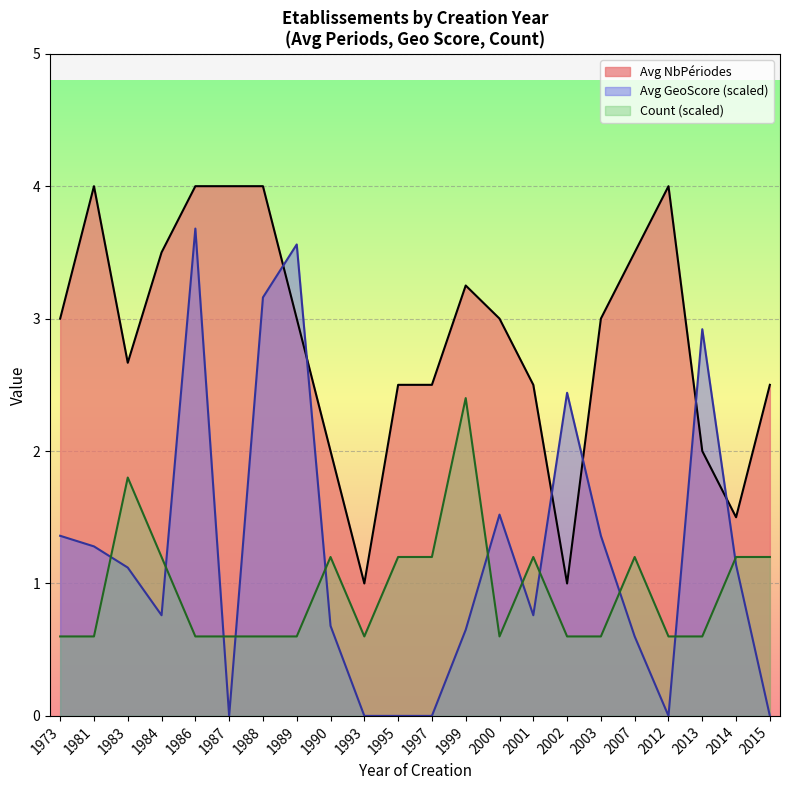

After their last crossing, which series has the higher values: Count (scaled) or Avg GeoScore (scaled)?

Count (scaled)